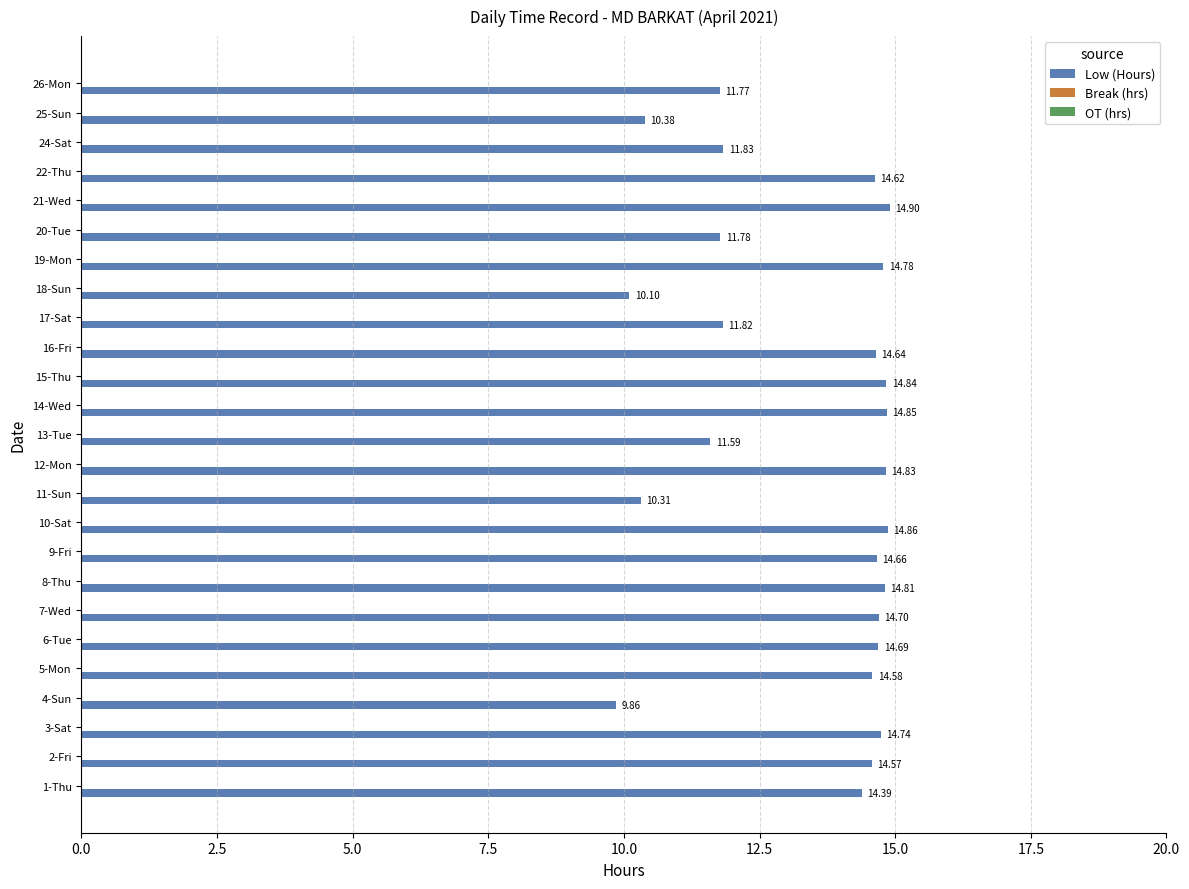

What is the change in value from 8-Thu to 11-Sun?

-4.5